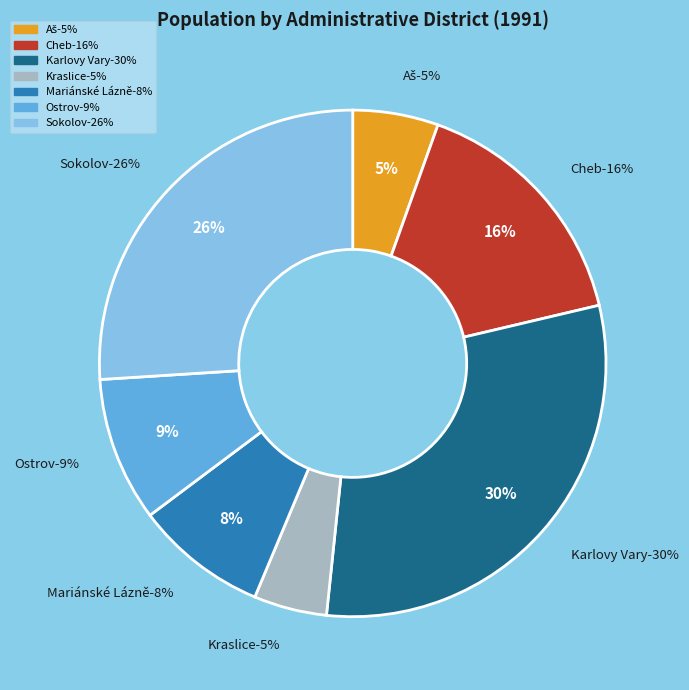

What portion of the pie excludes Kraslice?

95.3%